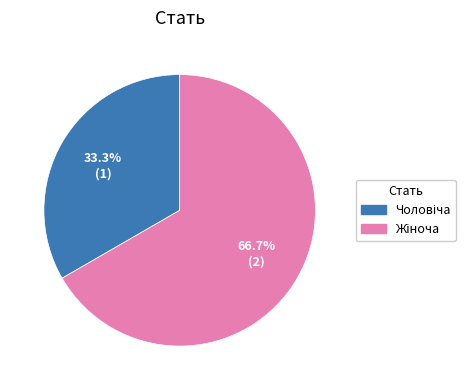

How many segments does this pie chart have?

2